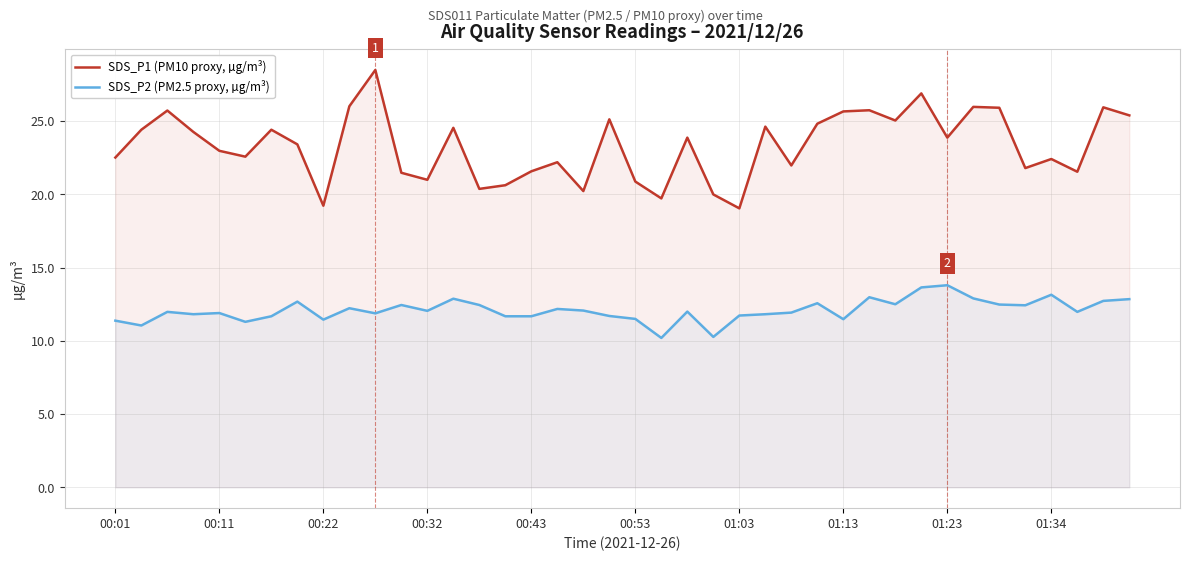

What is the highest value of the SDS_P1 (PM10 proxy, µg/m³) series?

28.5